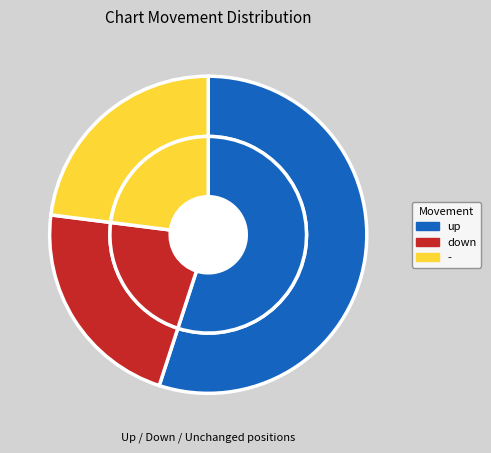

Which category has the smallest portion of the pie?

down